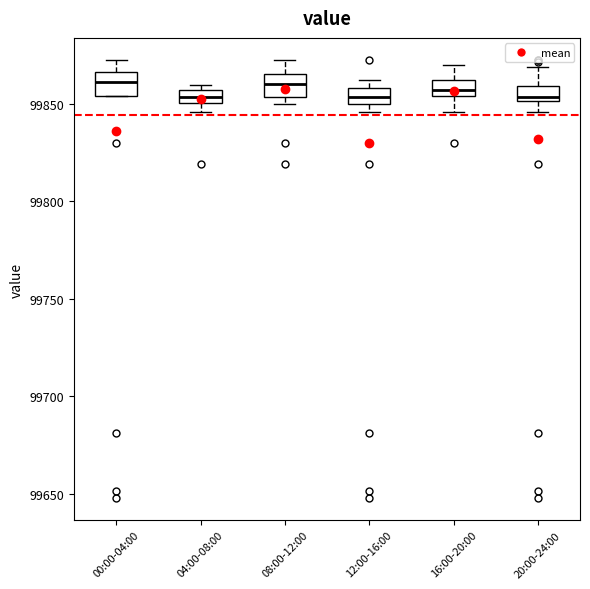

Where does the lower whisker of the box for 16:00-20:00 end on the y-axis? The values are not printed on the chart, so give them approximately, as read against the axis.

99845